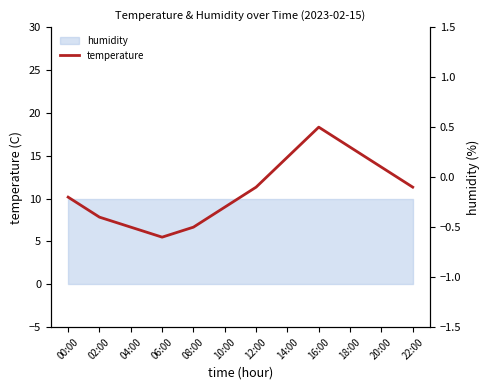

At which label is the value closest to 0?

12:00